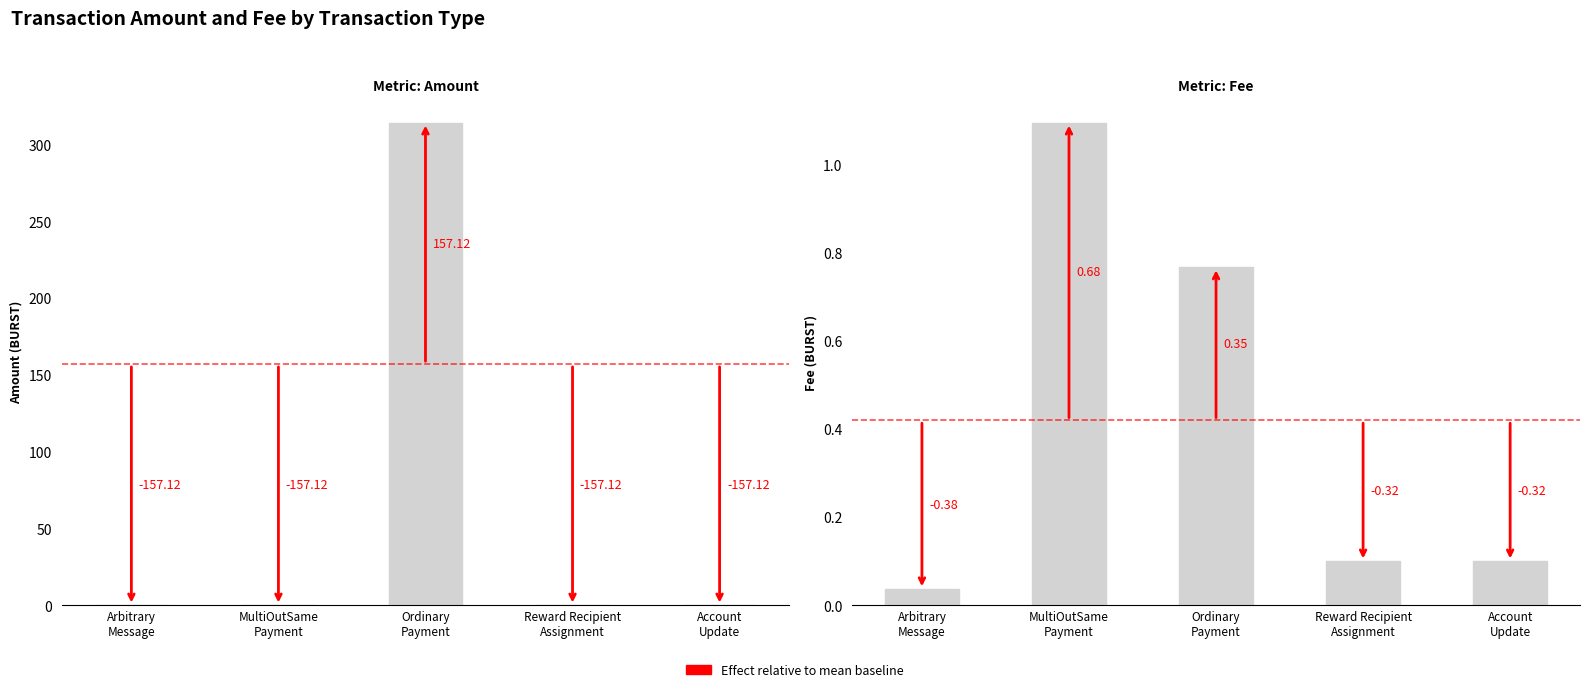

How many distinct data groups are displayed?

2